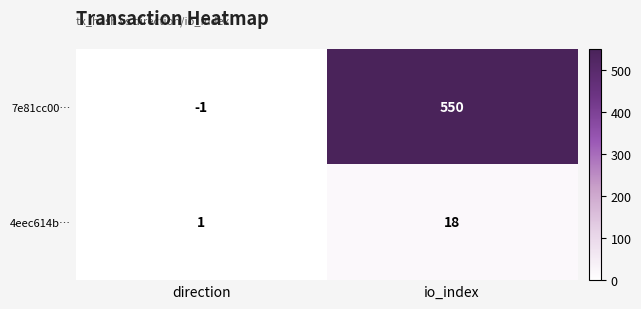

Which series has the widest spread of values?

7e81cc00…